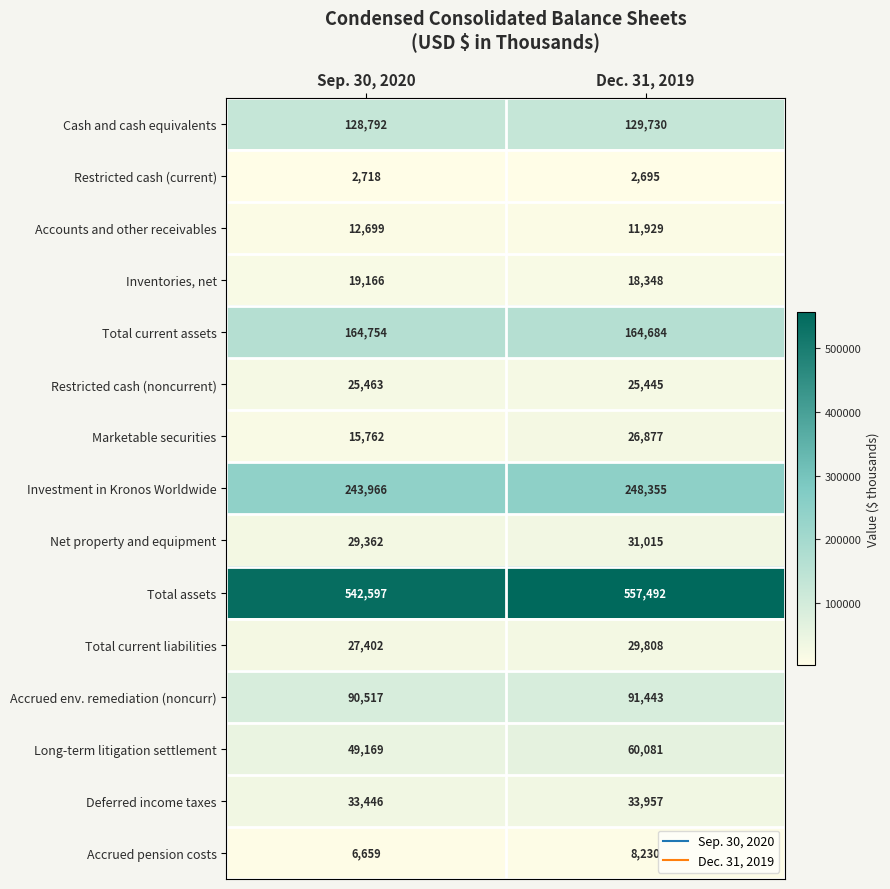

Which series changed the most between Sep. 30, 2020 and Dec. 31, 2019?

Total assets